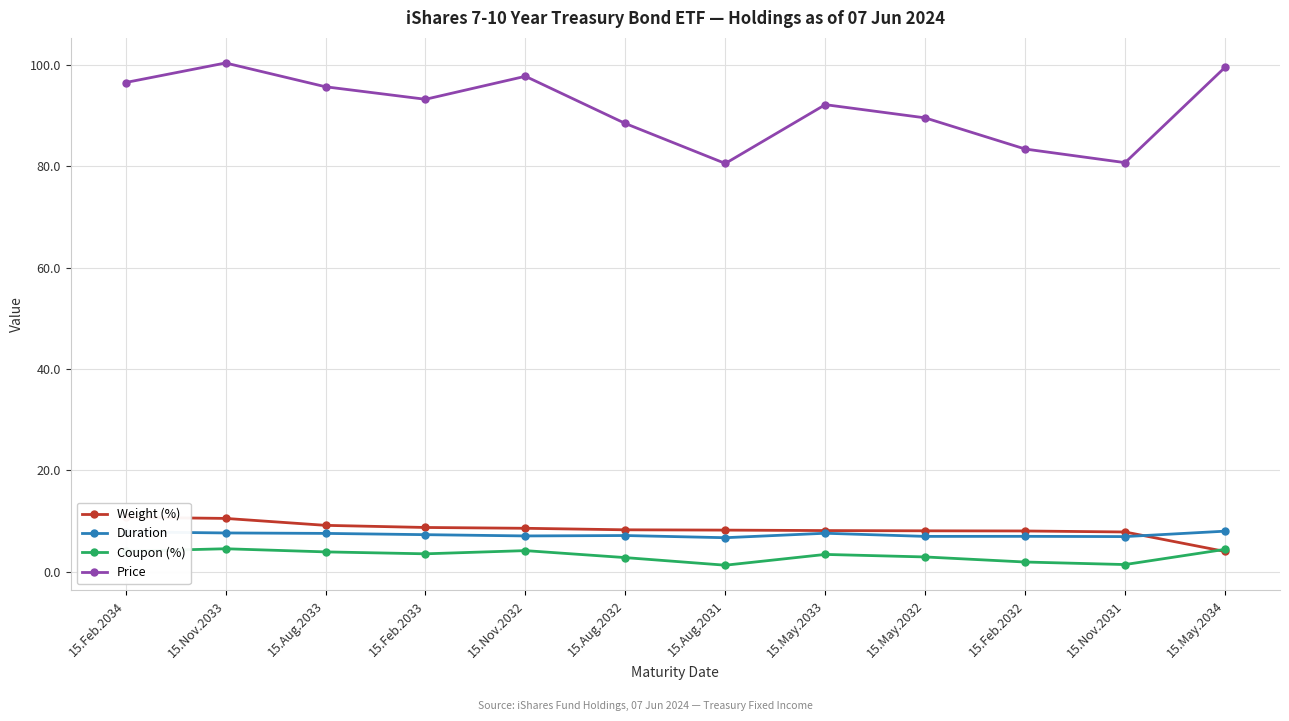

What position from the left is 15.Aug.2031?

7